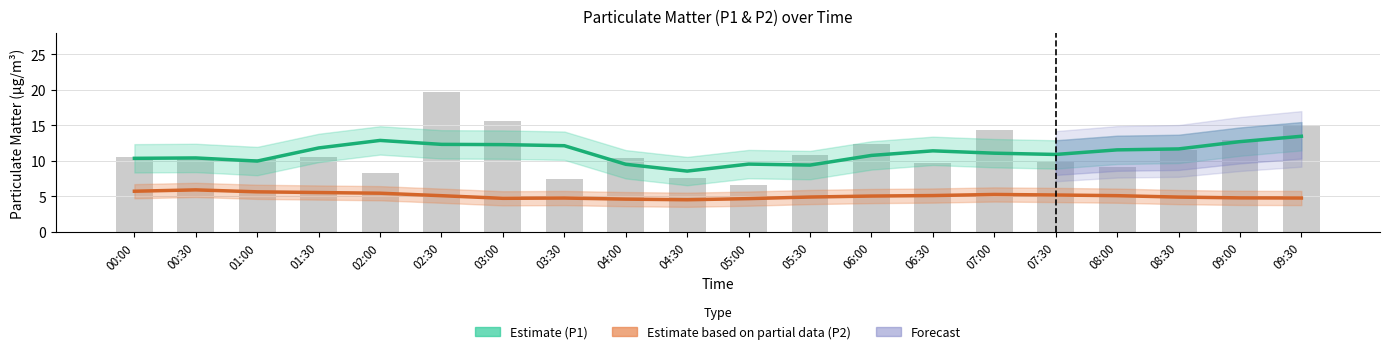

True or false: Estimate (P1) has a value of 12.3 at 02:30.

True